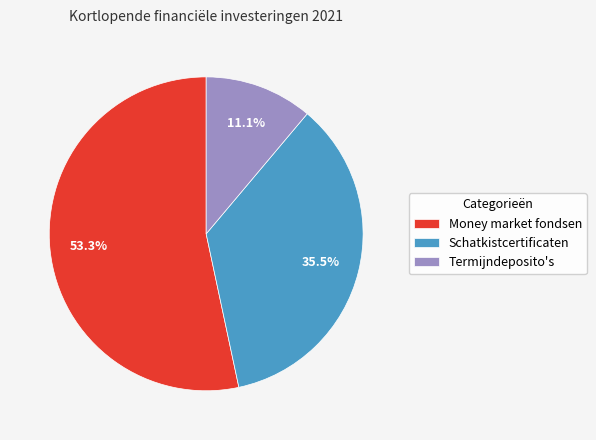

What percentage is the Money market fondsen slice, to the nearest percent?

53%